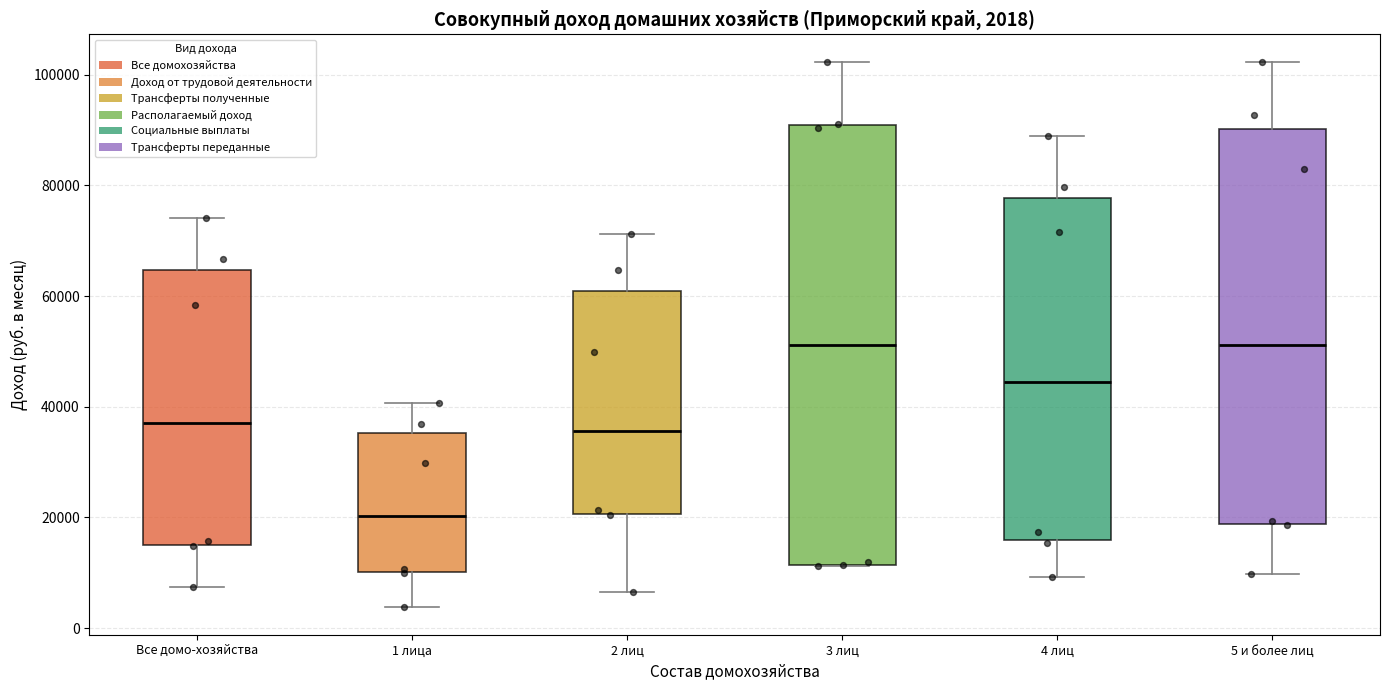

Which box's median line is the lowest?

1 лица